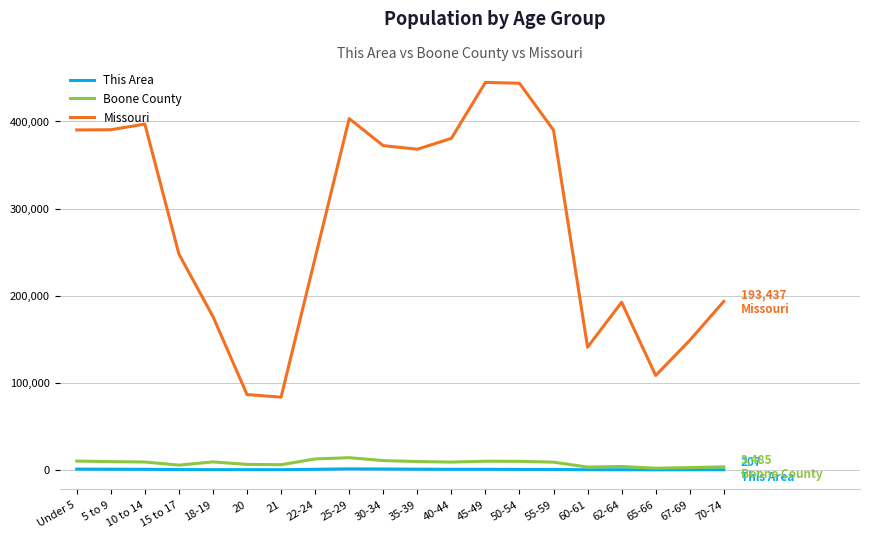

Which series changed the most between 18-19 and 22-24?

Missouri